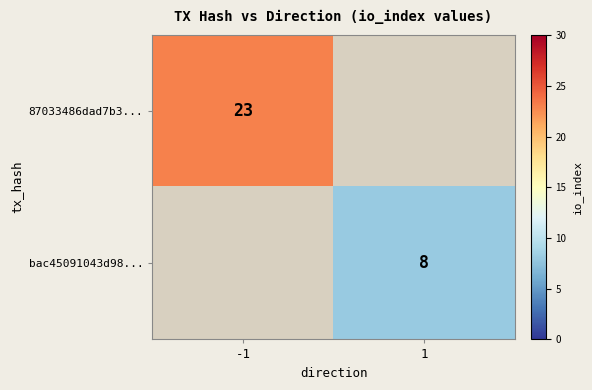

Is it true that 87033486dad7b3... equals 8 at -1?

False